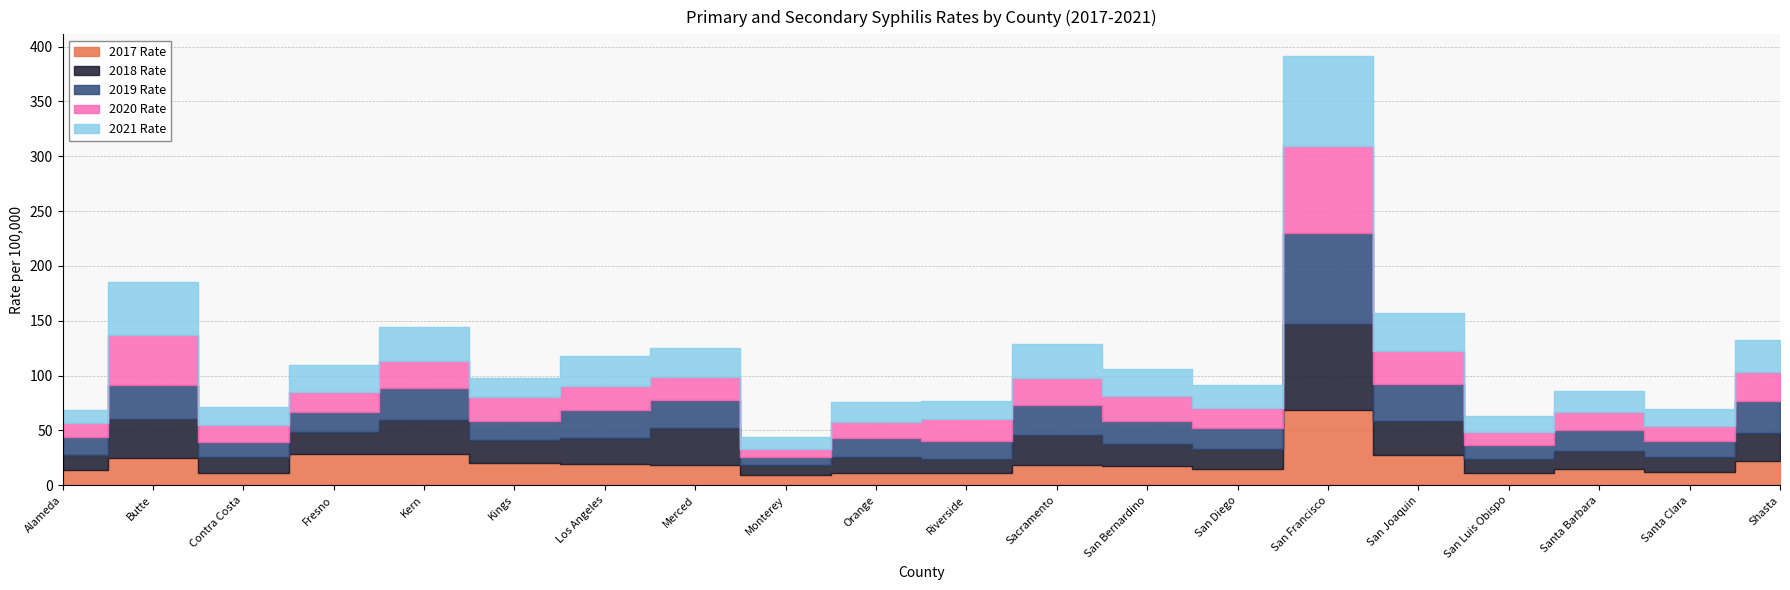

Reading right to left, transcribe all the data shown in this chart.

2017 Rate: Shasta=22.3	Santa Clara=11.9	Santa Barbara=14.6	San Luis Obispo=11.2	San Joaquin=27.3	San Francisco=68.5	San Diego=15.2	San Bernardino=17.4	Sacramento=18.8	Riverside=11.2	Orange=11.5	Monterey=9.6	Merced=18.3	Los Angeles=19.7	Kings=20.1	Kern=28.3	Fresno=28.4	Contra Costa=11.4	Butte=24.9	Alameda=13.7
2018 Rate: Shasta=25.7	Santa Clara=13.5	Santa Barbara=16.8	San Luis Obispo=12.3	San Joaquin=31.5	San Francisco=78.2	San Diego=17.7	San Bernardino=19.9	Sacramento=26.9	Riverside=12.7	Orange=14.2	Monterey=8.4	Merced=33.8	Los Angeles=23.4	Kings=21.2	Kern=31.4	Fresno=20.0	Contra Costa=14.2	Butte=35.4	Alameda=13.4
2019 Rate: Shasta=28.9	Santa Clara=14.6	Santa Barbara=18.9	San Luis Obispo=13.5	San Joaquin=33.8	San Francisco=83.5	San Diego=19.2	San Bernardino=21.3	Sacramento=27.9	Riverside=16.9	Orange=17.0	Monterey=7.9	Merced=25.5	Los Angeles=25.4	Kings=17.1	Kern=29.2	Fresno=18.8	Contra Costa=13.8	Butte=30.9	Alameda=17.2
2020 Rate: Shasta=26.2	Santa Clara=13.8	Santa Barbara=16.2	San Luis Obispo=11.6	San Joaquin=30.1	San Francisco=79.1	San Diego=18.6	San Bernardino=22.7	Sacramento=24.6	Riverside=19.3	Orange=15.4	Monterey=7.3	Merced=21.0	Los Angeles=22.4	Kings=21.6	Kern=24.3	Fresno=17.5	Contra Costa=15.4	Butte=45.9	Alameda=12.5
2021 Rate: Shasta=29.3	Santa Clara=15.9	Santa Barbara=19.3	San Luis Obispo=14.7	San Joaquin=34.5	San Francisco=82.3	San Diego=20.8	San Bernardino=24.9	Sacramento=30.4	Riverside=16.6	Orange=17.7	Monterey=11.1	Merced=26.5	Los Angeles=27.1	Kings=17.6	Kern=31.2	Fresno=25.3	Contra Costa=16.6	Butte=48.7	Alameda=11.8